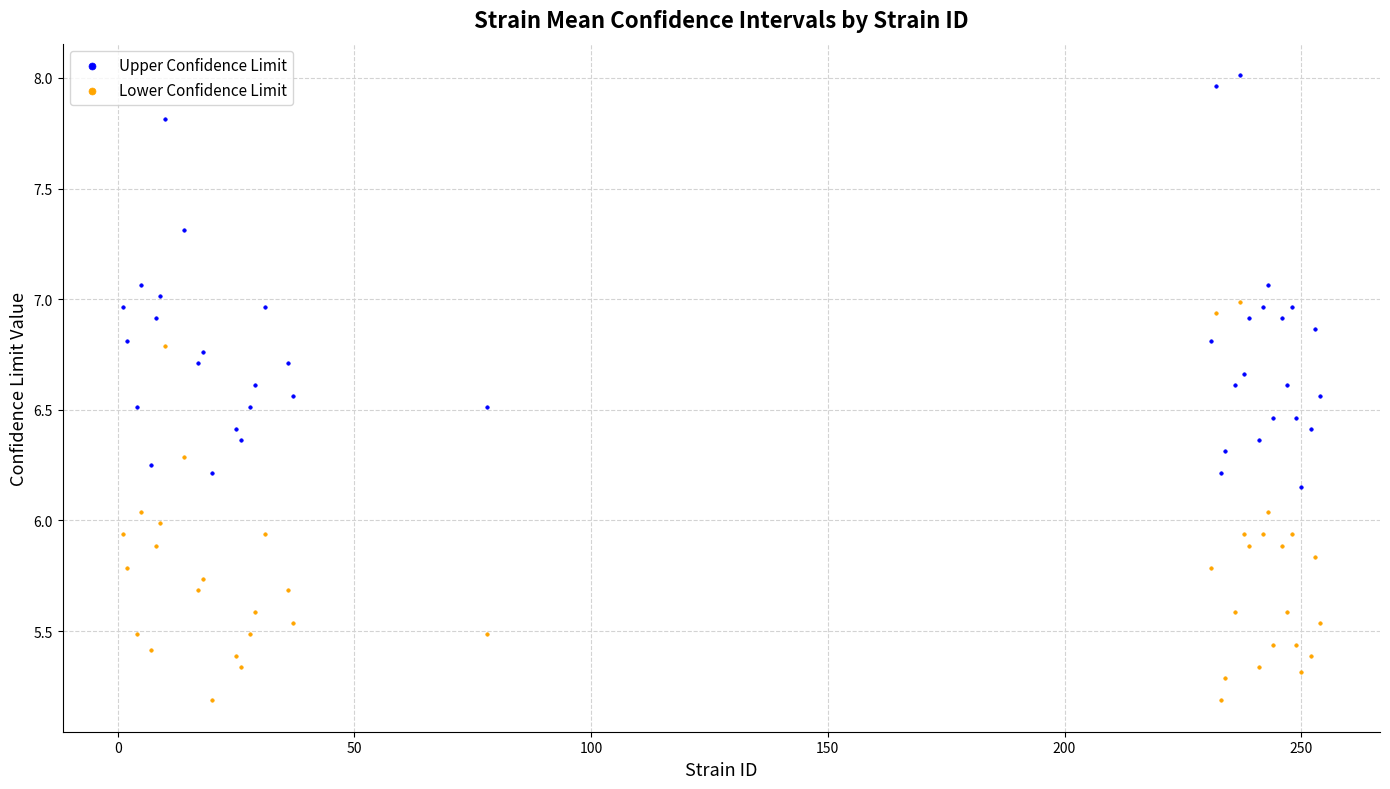

Which series contains the highest Y value?

Upper Confidence Limit